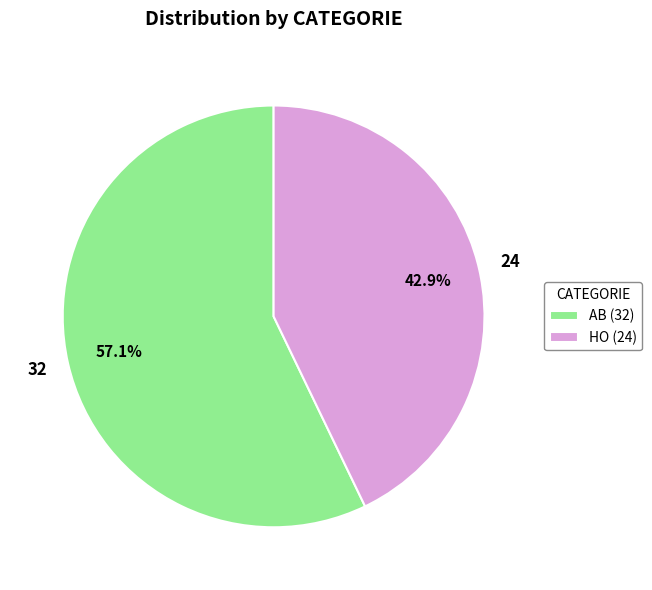

How many segments does this pie chart have?

2